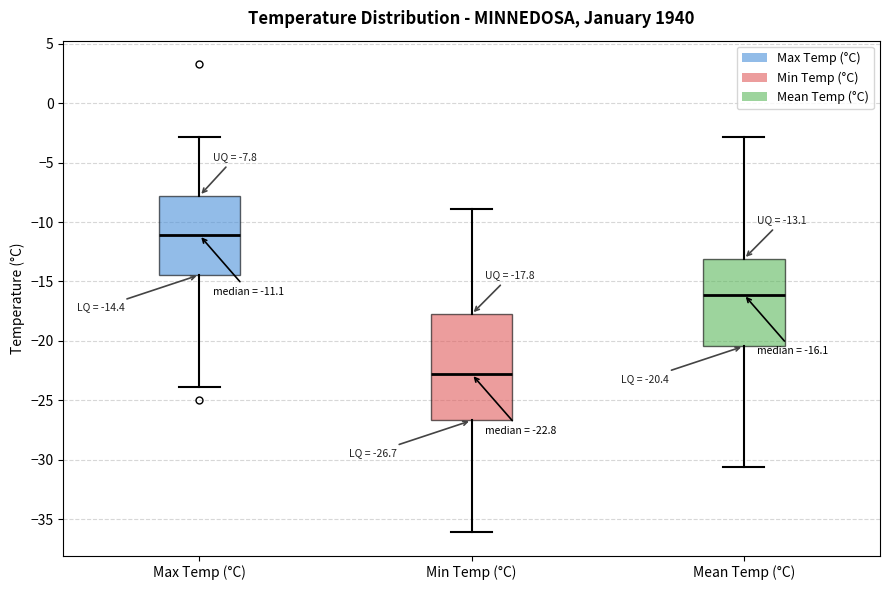

Which box's median line is the highest?

Max Temp (°C)